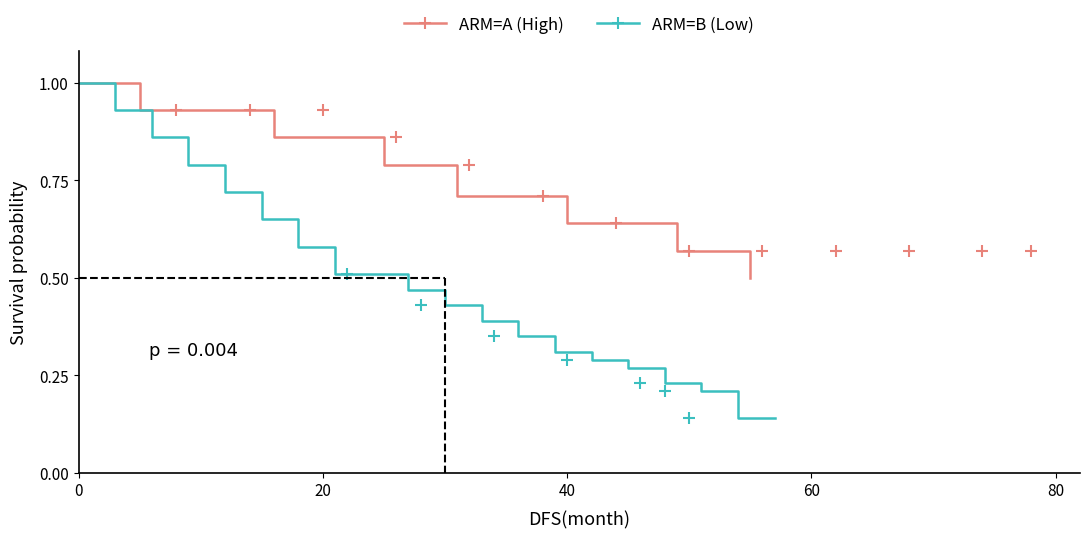

What is the average value of the ARM=B series?

0.5